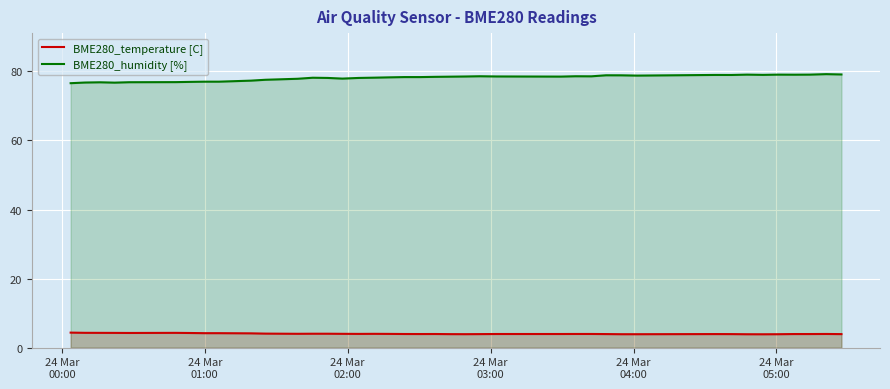

True or false: BME280_humidity [%] and BME280_temperature [C] intersect in this chart.

False